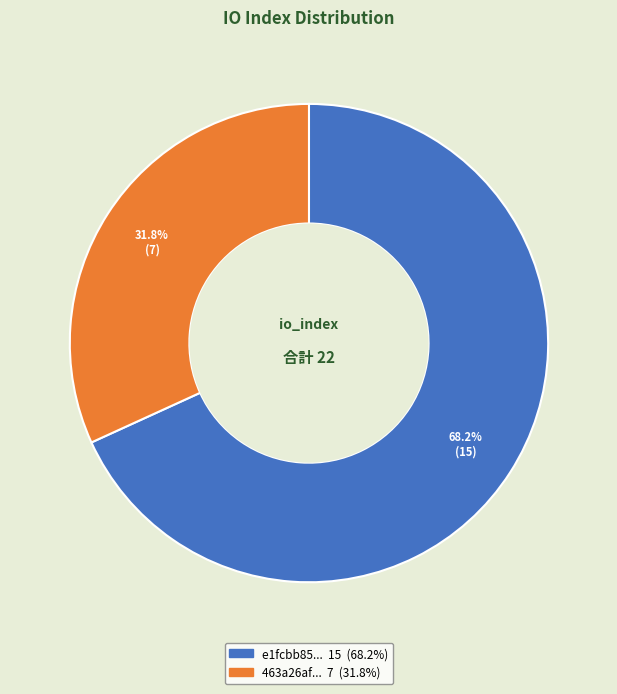

Does any single category account for the majority?

Yes